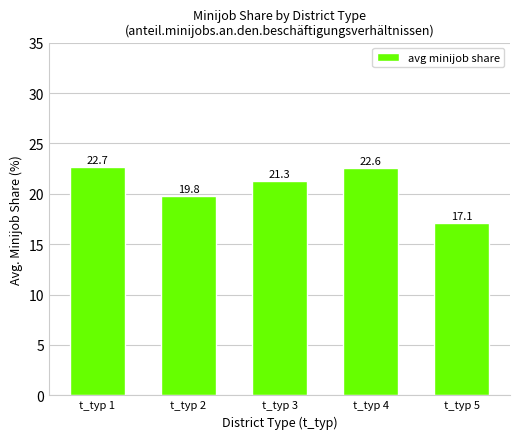

How many distinct data groups are displayed?

1